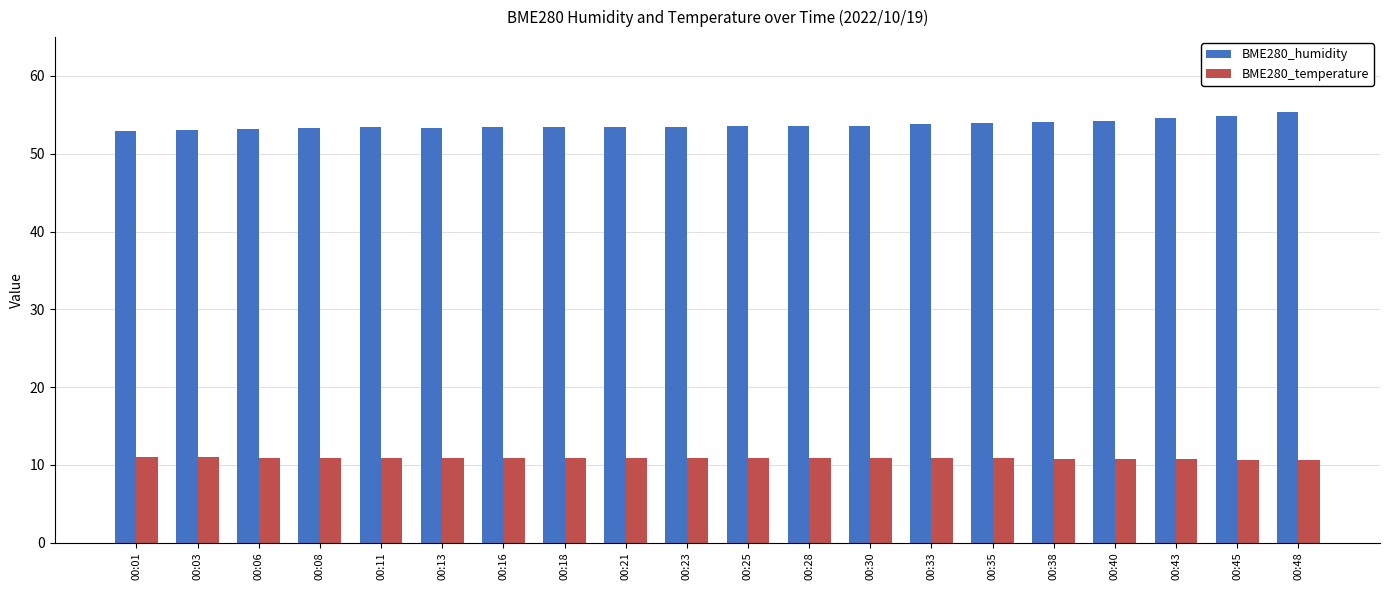

Which series has the largest total across all categories?

BME280_humidity